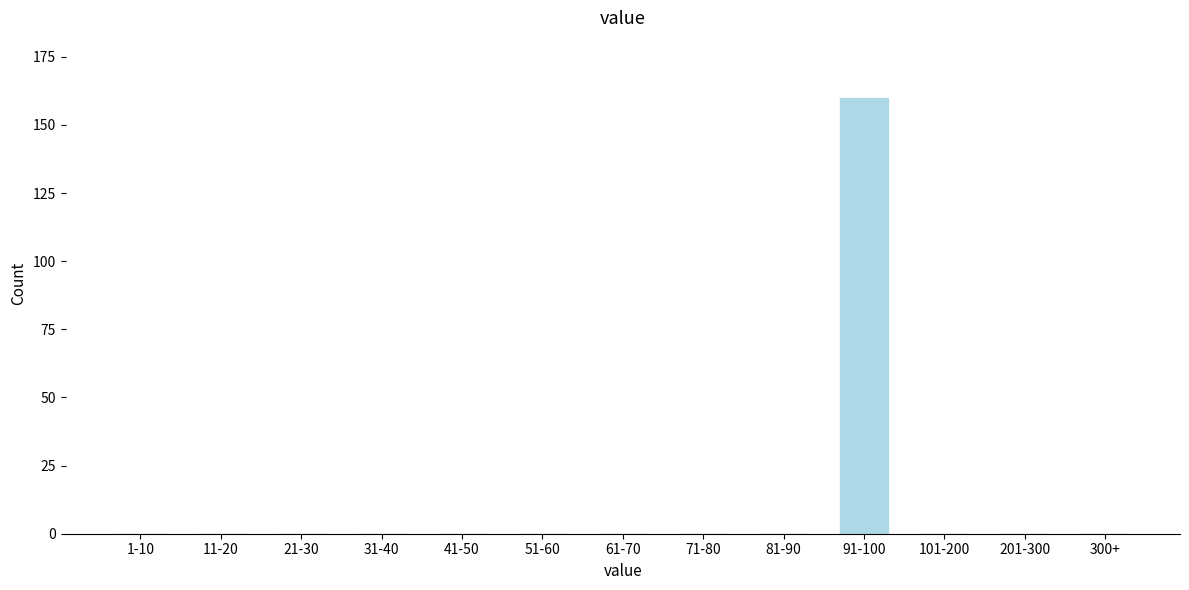

Reading right to left, transcribe all the data shown in this chart.

300+=0	201-300=0	101-200=0	91-100=160	81-90=0	71-80=0	61-70=0	51-60=0	41-50=0	31-40=0	21-30=0	11-20=0	1-10=0